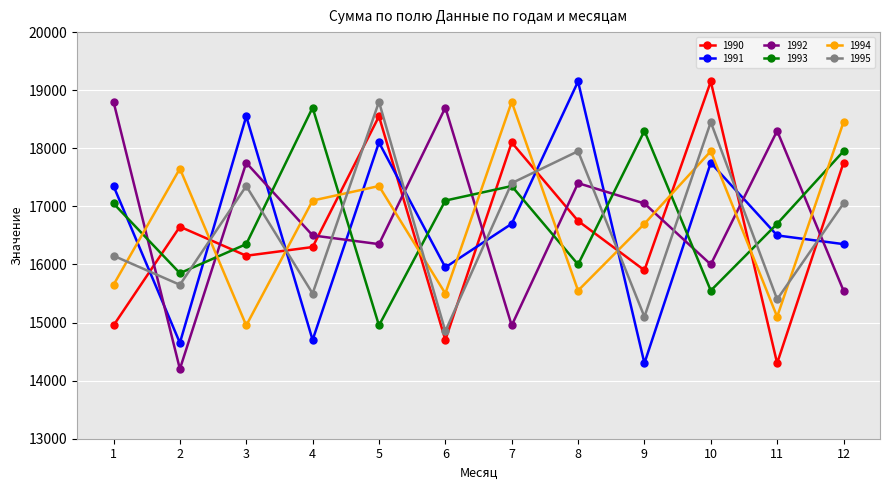

At which label does 1992 first exceed 17050?

1